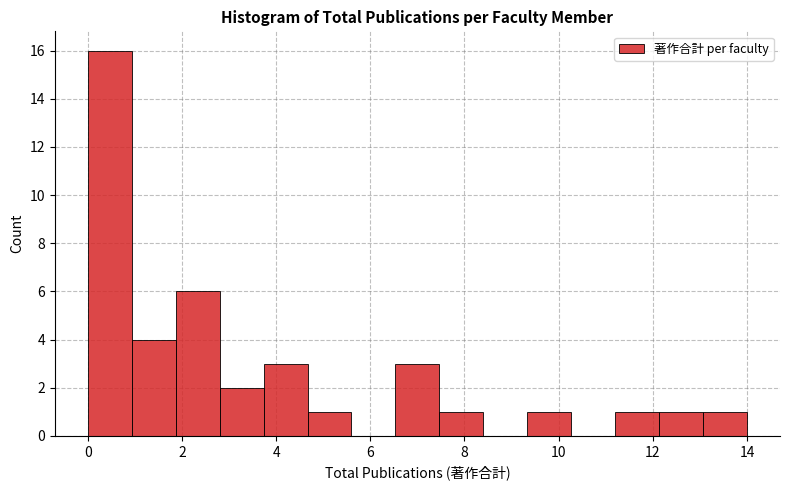

Reading left to right, transcribe this chart: for each bar, give the range it covers on the x-axis and its height. Neither the bar edges nor the heights are printed on the chart, so give them approximately, as read against the axes.

0.0 to 1.0: 16
1.0 to 1.8: 4
1.8 to 2.8: 6
2.8 to 3.8: 2
3.8 to 4.6: 3
4.6 to 5.6: 1
5.6 to 6.6: 0
6.6 to 7.4: 3
7.4 to 8.4: 1
8.4 to 9.4: 0
9.4 to 10.2: 1
10.2 to 11.2: 0
11.2 to 12.2: 1
12.2 to 13.0: 1
13.0 to 14.0: 1